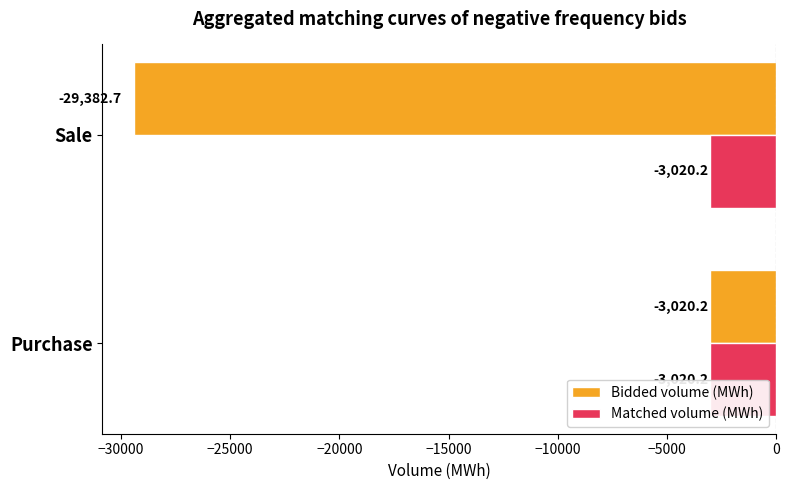

What is the minimum value for Bidded volume (MWh)?

-29382.7